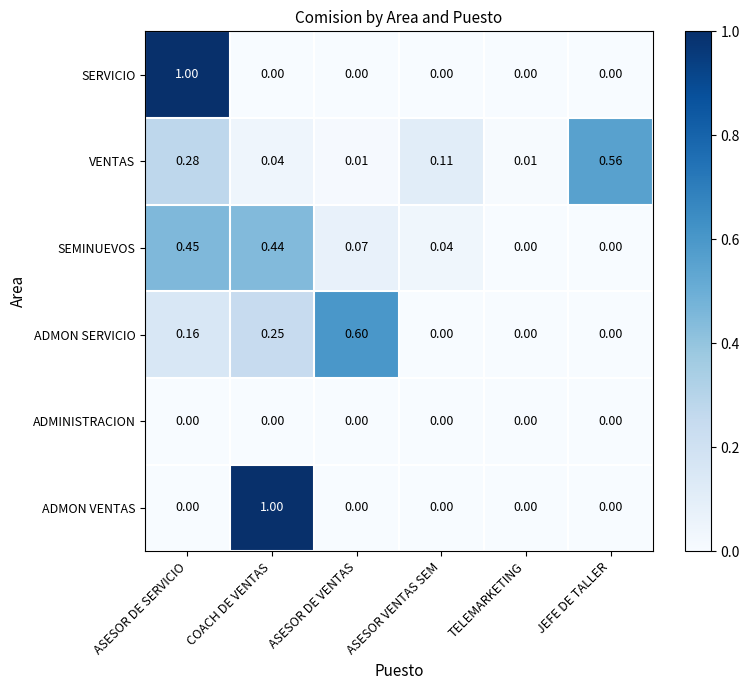

Which series changed the most between ASESOR DE SERVICIO and TELEMARKETING?

SERVICIO